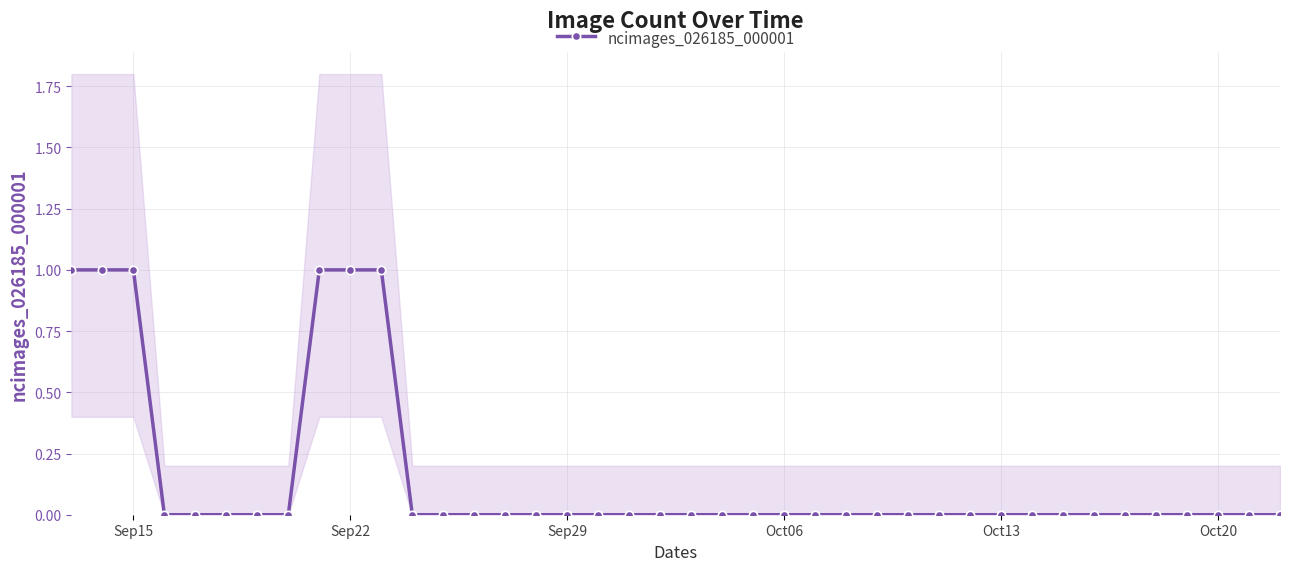

True or false: there are more than 1 points higher than both neighbors.

False